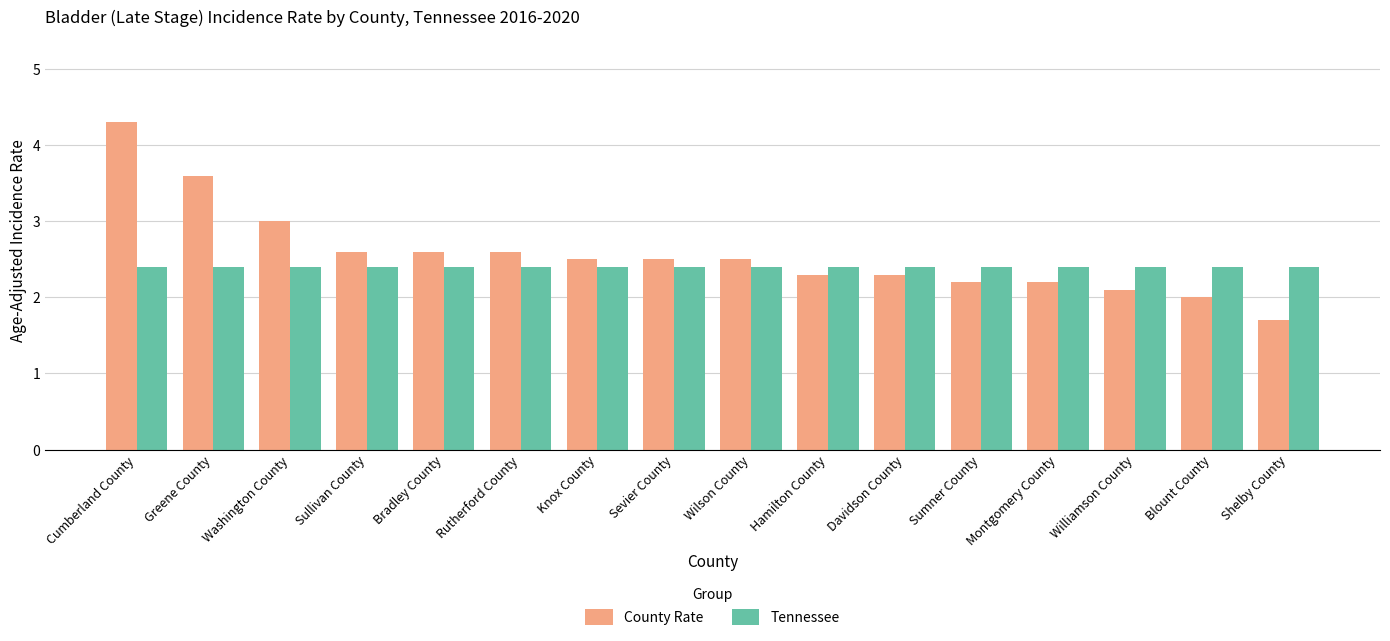

List the series in order of their peak value, highest first.

County Rate, Tennessee